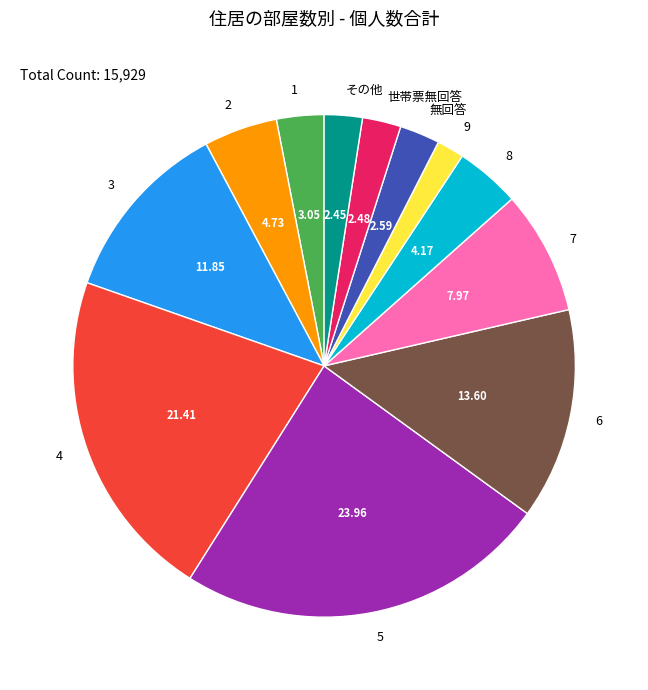

Is there any slice that represents more than half of the pie?

No